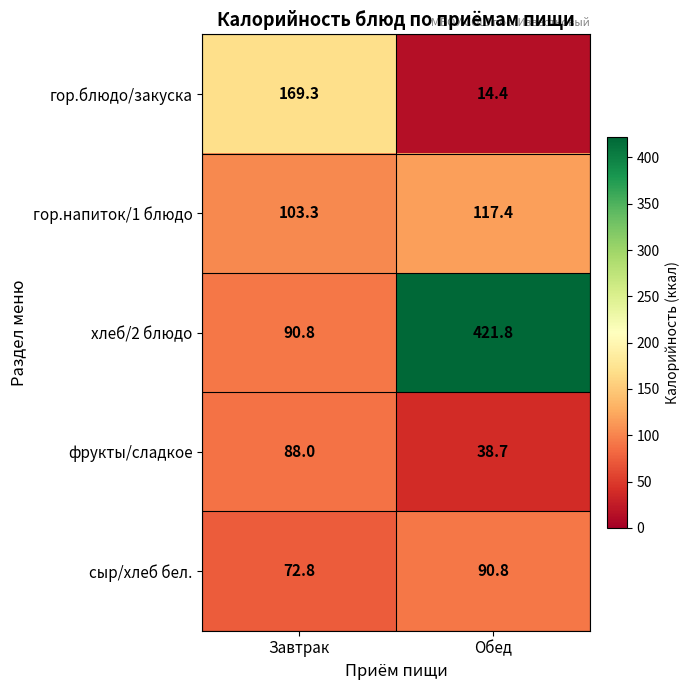

At which label does гор.блюдо/закуска reach its peak?

Завтрак